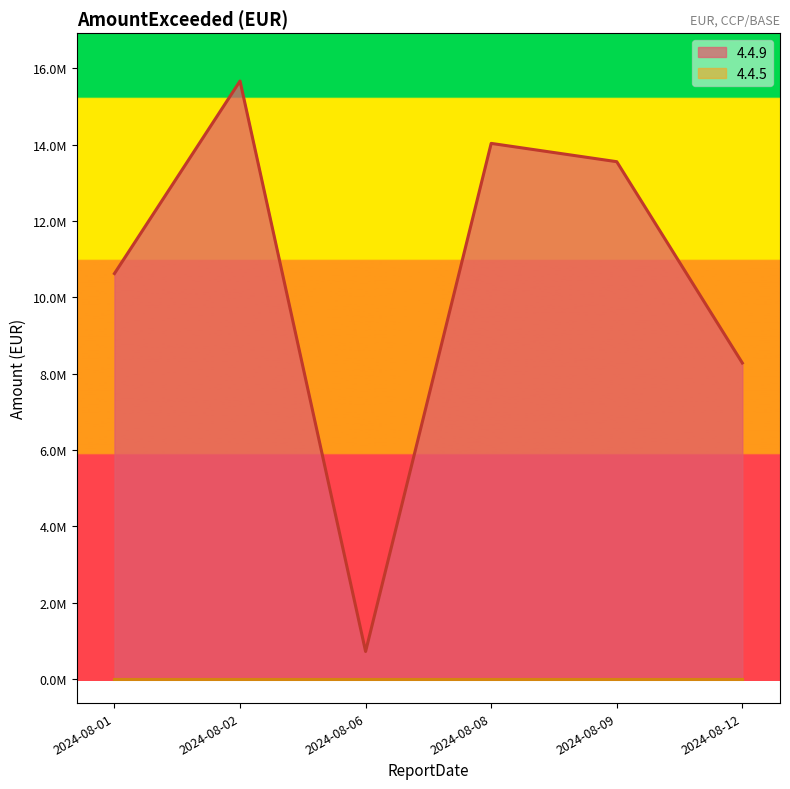

At which category does the chart reach its minimum across all series?

2024-08-06